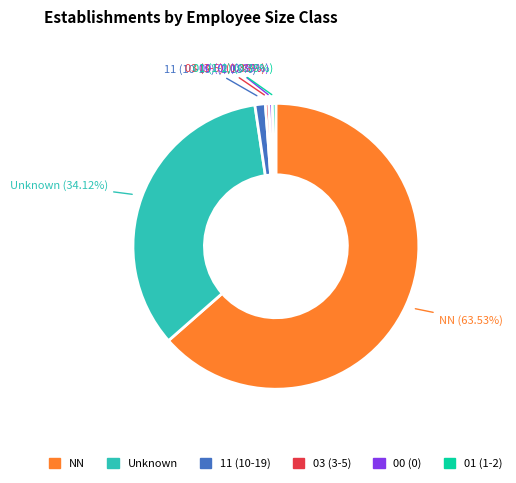

How many slices are in this pie chart?

6